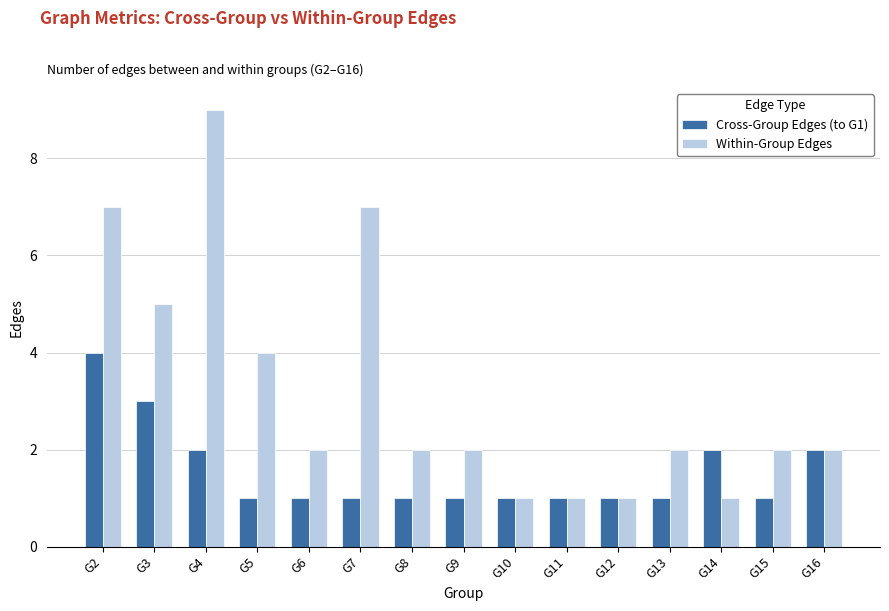

At G15, list the series in order from largest to smallest.

Within-Group Edges, Cross-Group Edges (to G1)